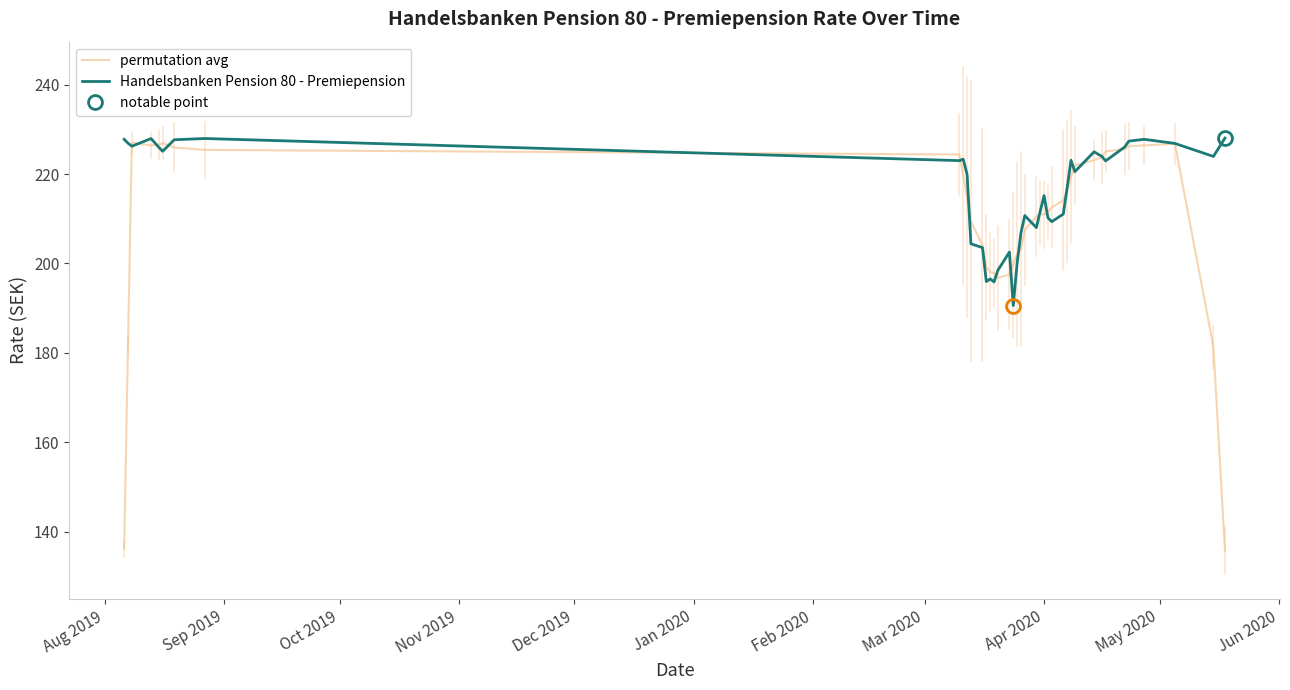

What is the maximum value for permutation avg?

227.0